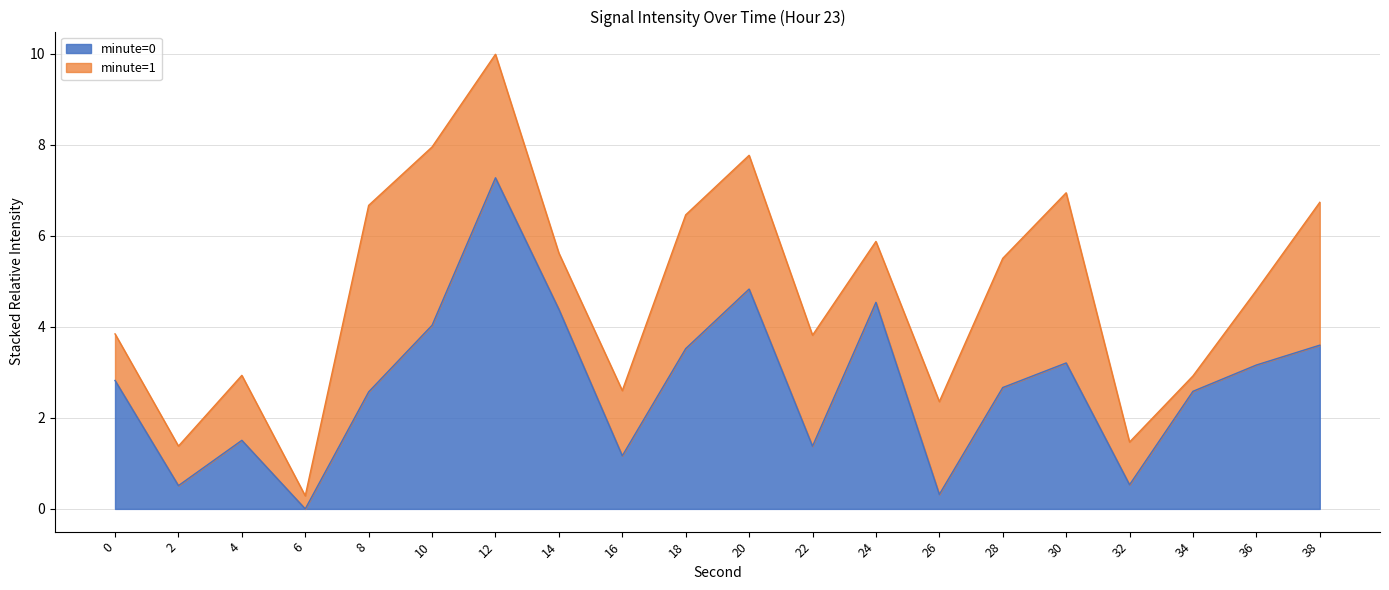

How many positive values are there?

19